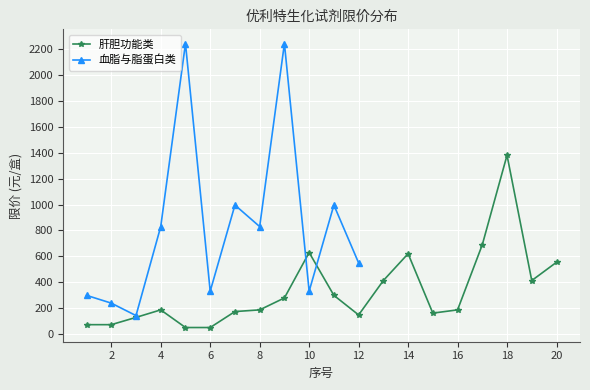

What is the difference between the maximum and second lowest values?

1328